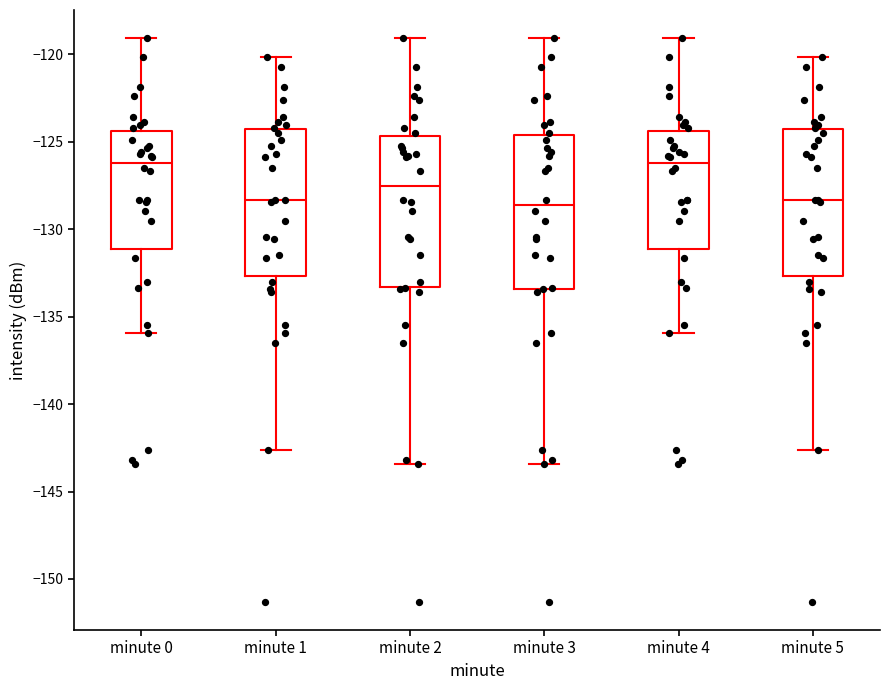

Reading left to right, transcribe this box plot: for each box, give where its median line is, the range the box spans, and where its two whiskers end, as read against the y-axis. The values are not printed on the chart, so give them approximately, as read against the axis.

minute 0: median -126.0, box -131.0 to -124.5, whiskers -136.0 to -119.0
minute 1: median -128.5, box -132.5 to -124.5, whiskers -142.5 to -120.0
minute 2: median -127.5, box -133.5 to -124.5, whiskers -143.5 to -119.0
minute 3: median -128.5, box -133.5 to -124.5, whiskers -143.5 to -119.0
minute 4: median -126.0, box -131.0 to -124.5, whiskers -136.0 to -119.0
minute 5: median -128.5, box -132.5 to -124.5, whiskers -142.5 to -120.0